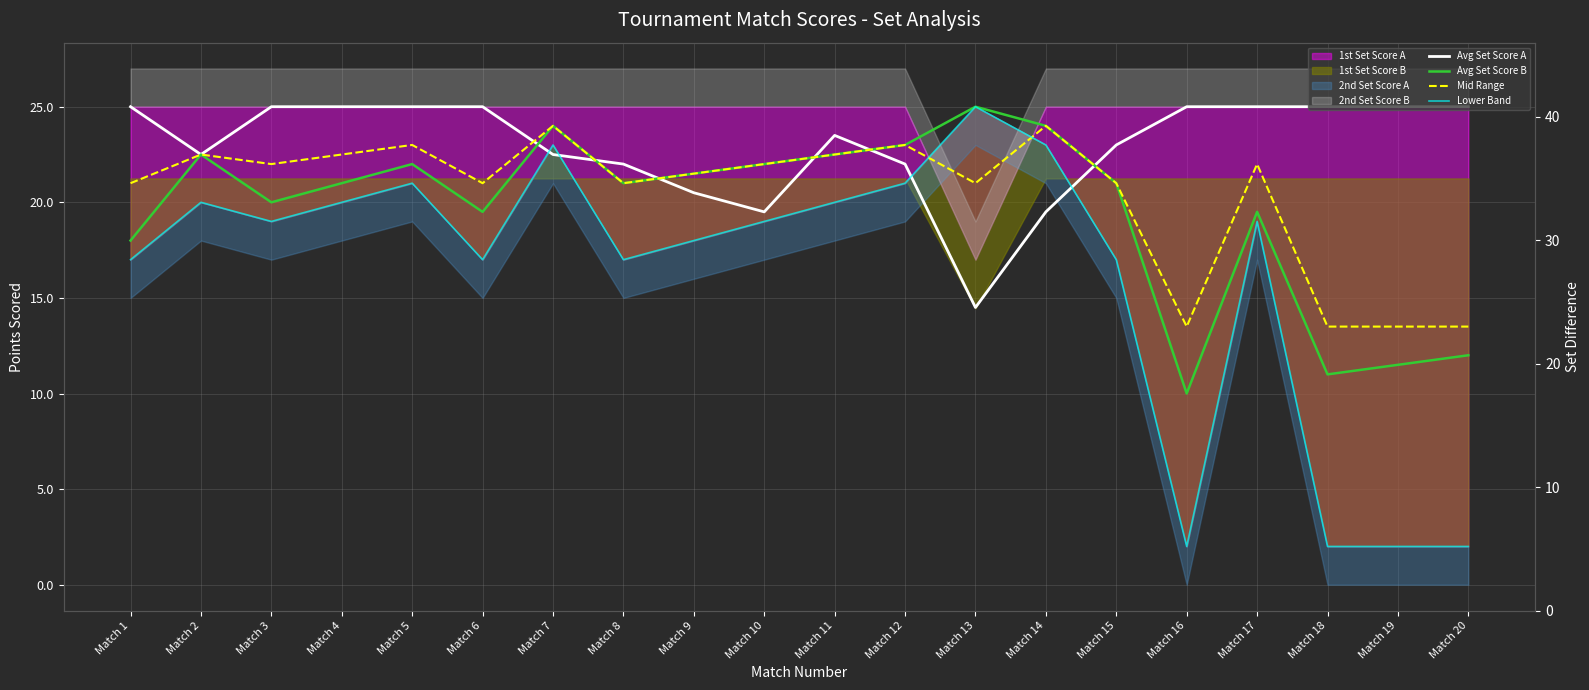

How many interior local peaks does the Avg Set Score A series have?

1